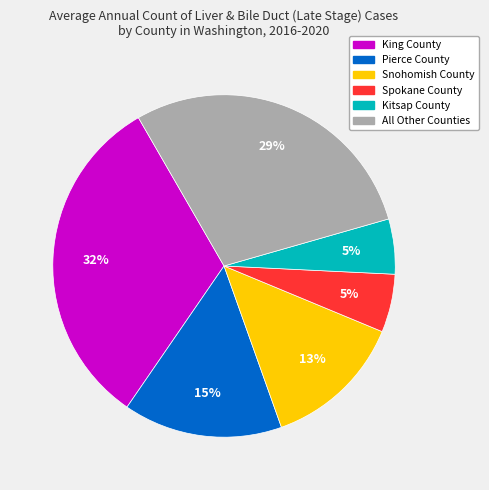

To the nearest percent, what is the average slice percentage?

17%